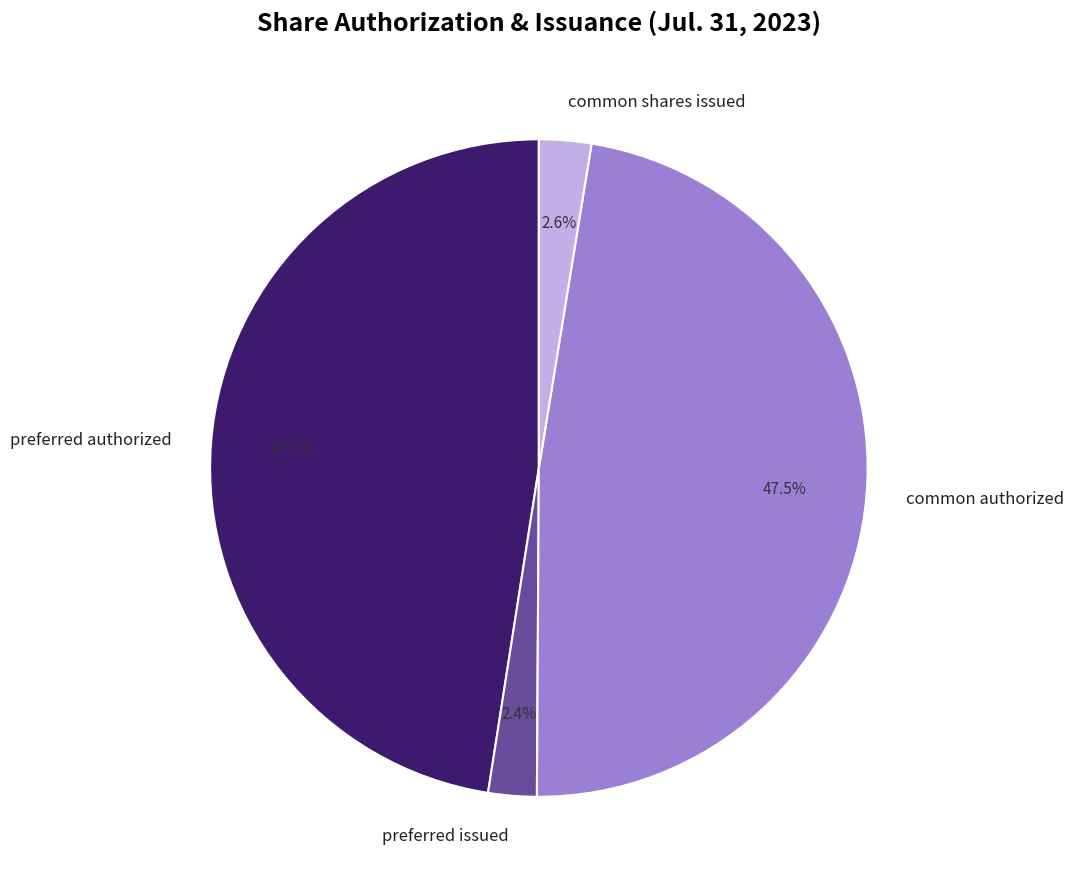

Which has a higher value, common authorized or common shares issued?

common authorized